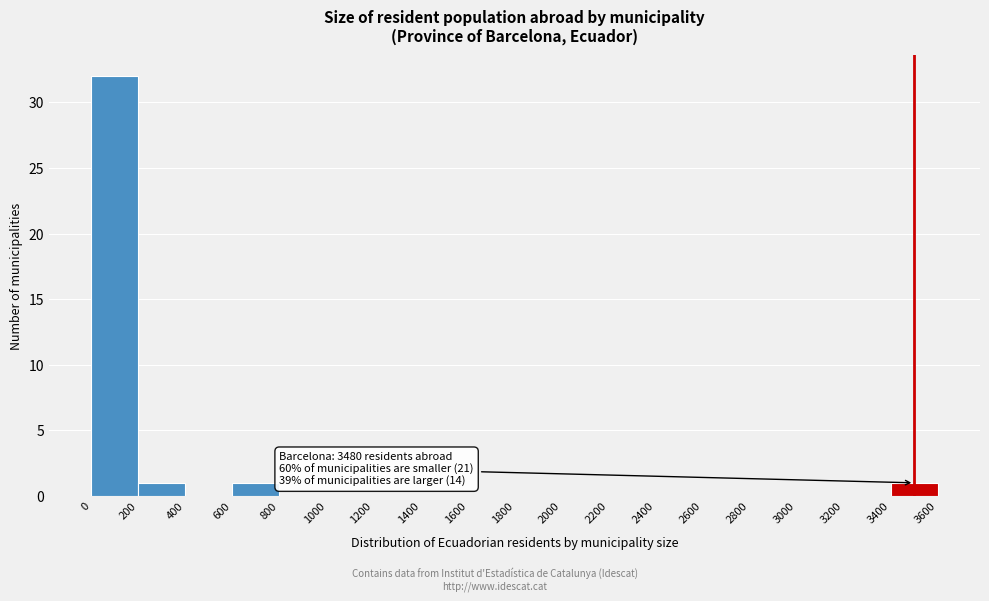

Which range on the x-axis has the tallest bar?

0 to 200